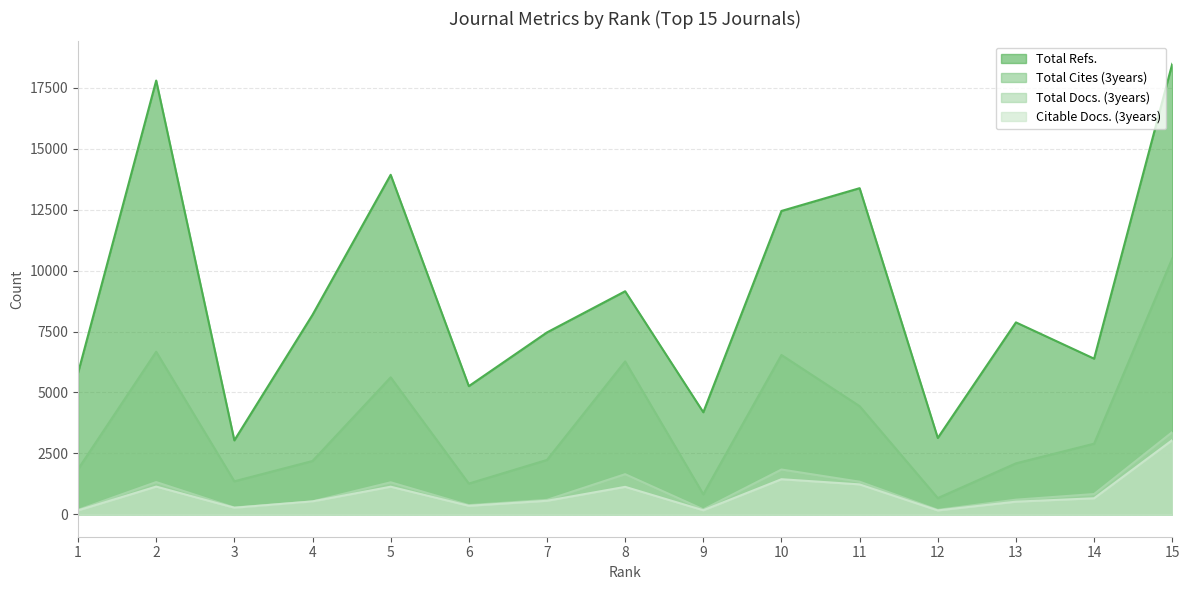

At which category is the sum across all series the highest?

15